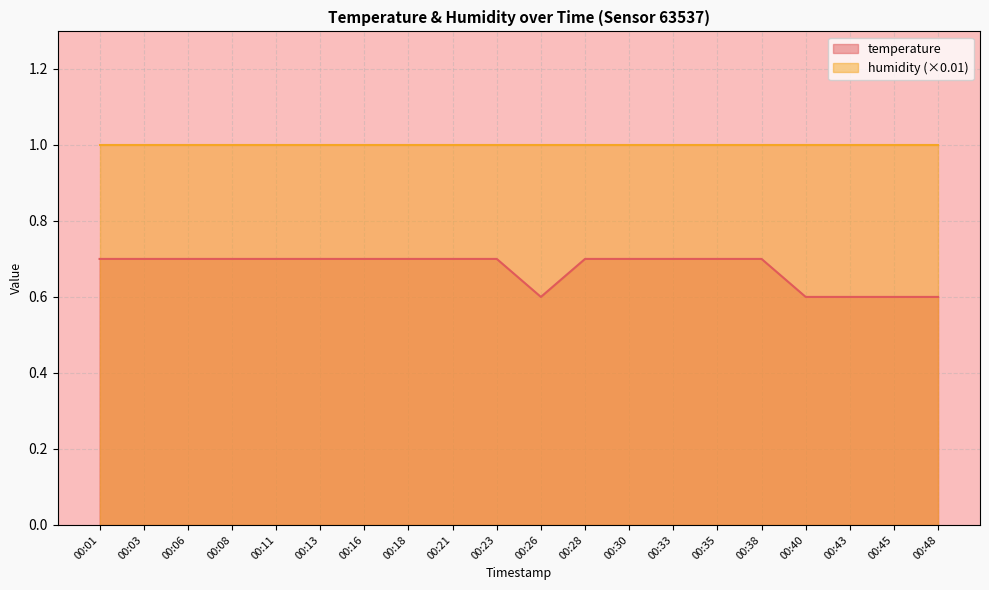

What is the maximum value shown in the chart?

1.0